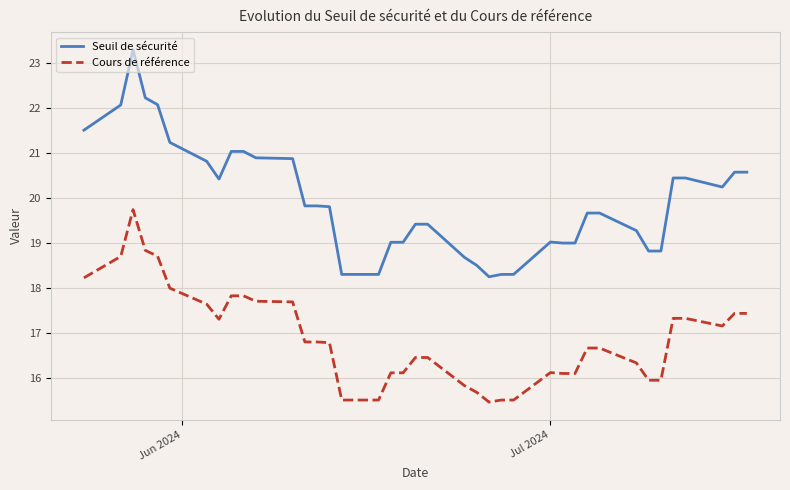

True or false: Seuil de sécurité and Cours de référence cross at least once.

False